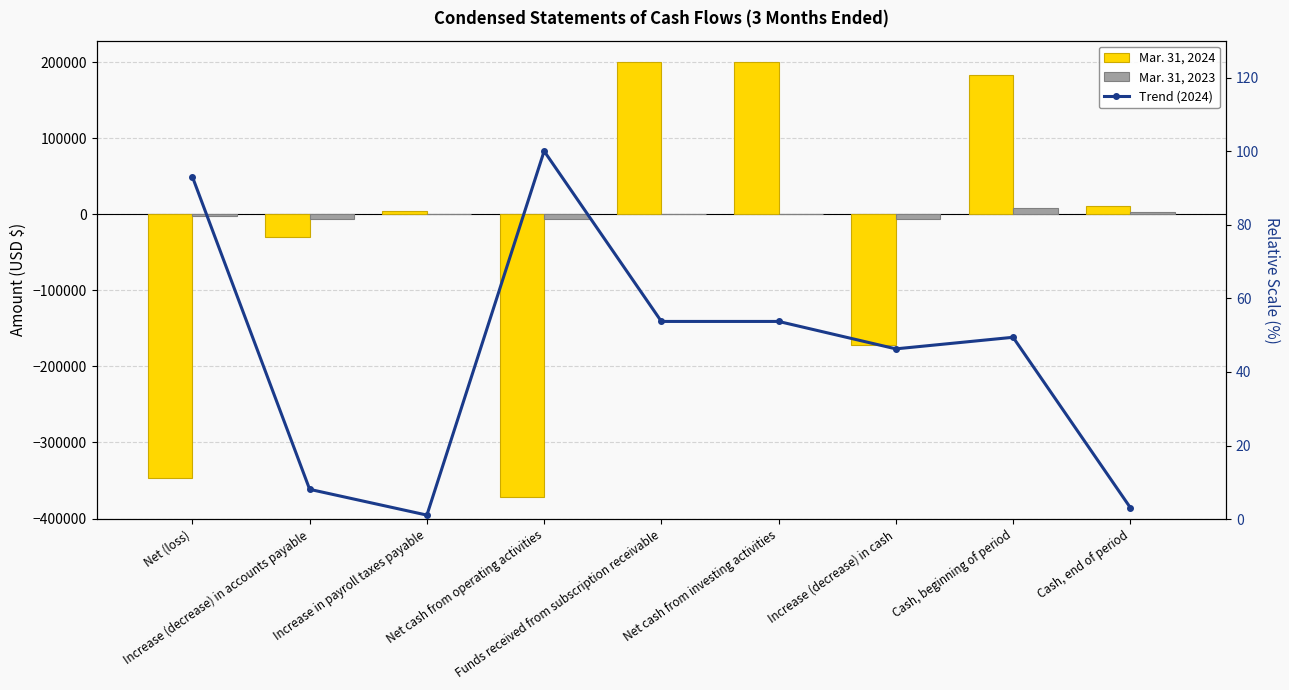

Count the number of categories in the chart.

9